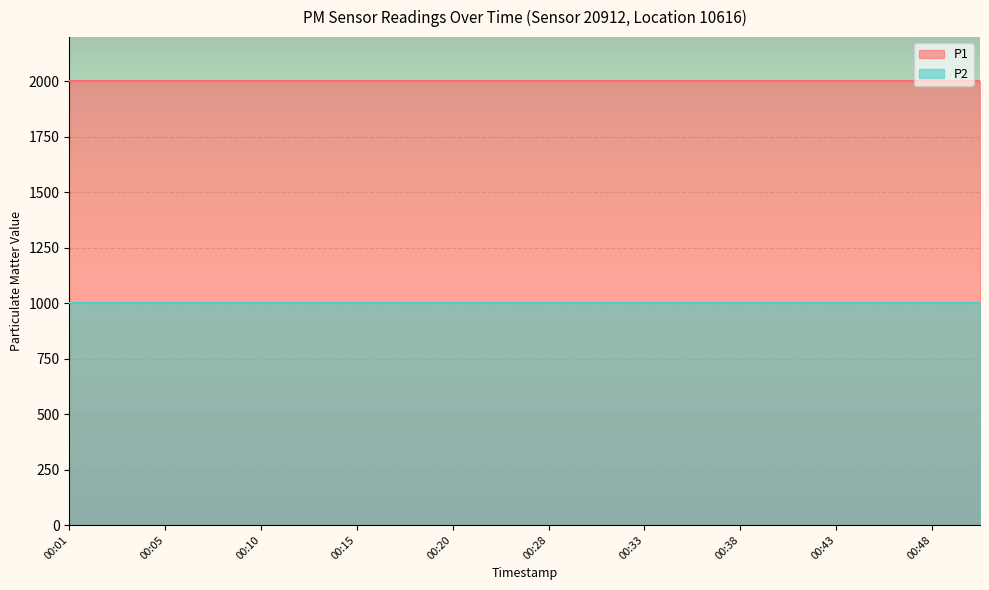

Which has a higher value, 00:15 or 00:40?

00:15